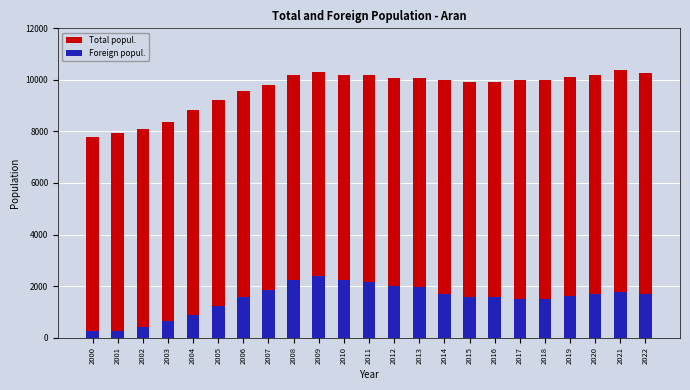

Reading left to right, what are all the values shown in this chart?

Total popul.: 2000=7779	2001=7938	2002=8087	2003=8373	2004=8832	2005=9219	2006=9554	2007=9815	2008=10194	2009=10295	2010=10206	2011=10192	2012=10056	2013=10090	2014=9993	2015=9926	2016=9930	2017=9985	2018=9983	2019=10093	2020=10175	2021=10372	2022=10268
Foreign popul.: 2000=273	2001=257	2002=397	2003=633	2004=874	2005=1238	2006=1577	2007=1842	2008=2221	2009=2371	2010=2249	2011=2141	2012=2011	2013=1981	2014=1675	2015=1556	2016=1572	2017=1498	2018=1504	2019=1614	2020=1694	2021=1751	2022=1699